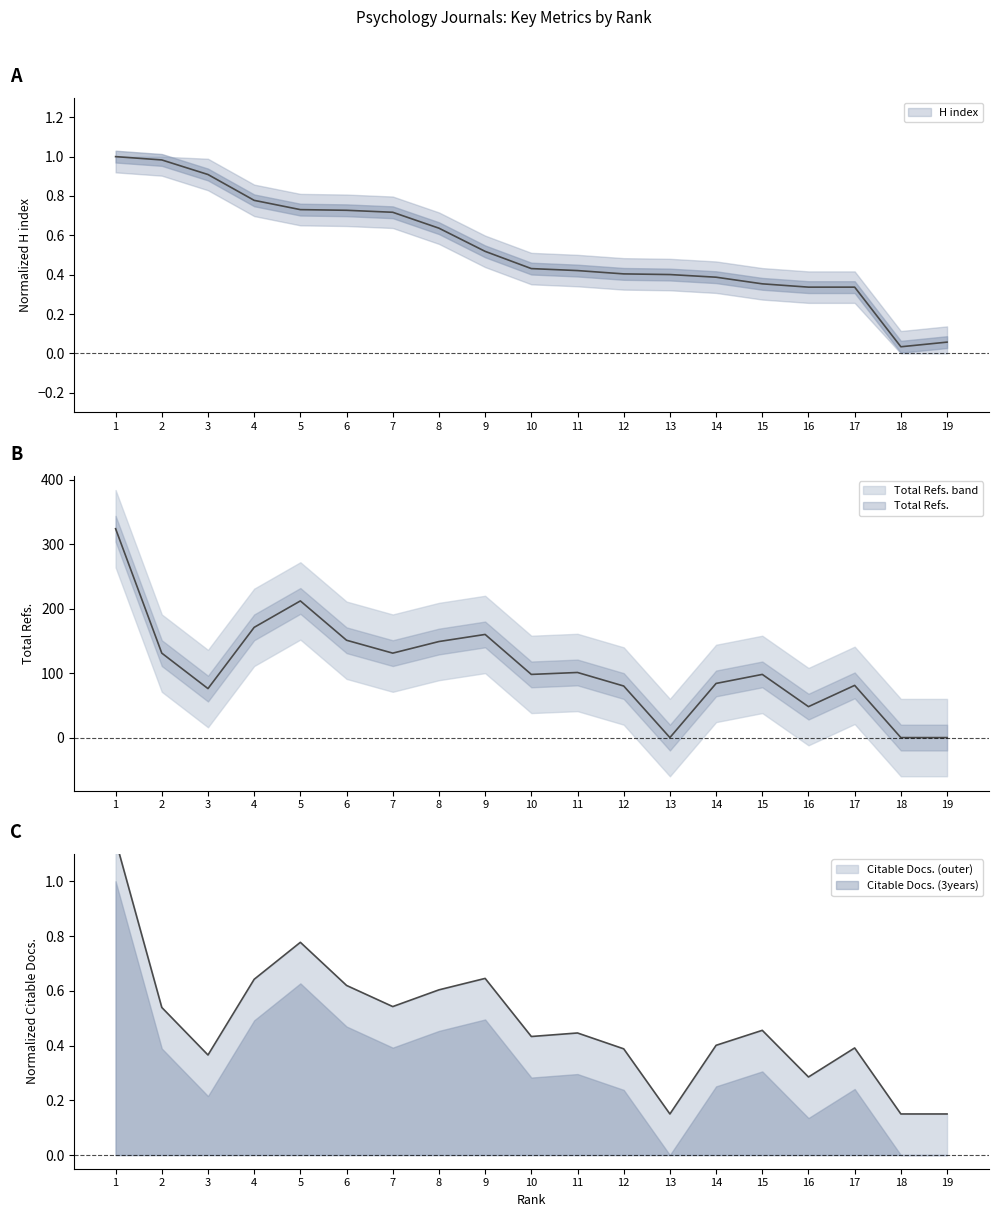

How many categories are shown in the chart?

19